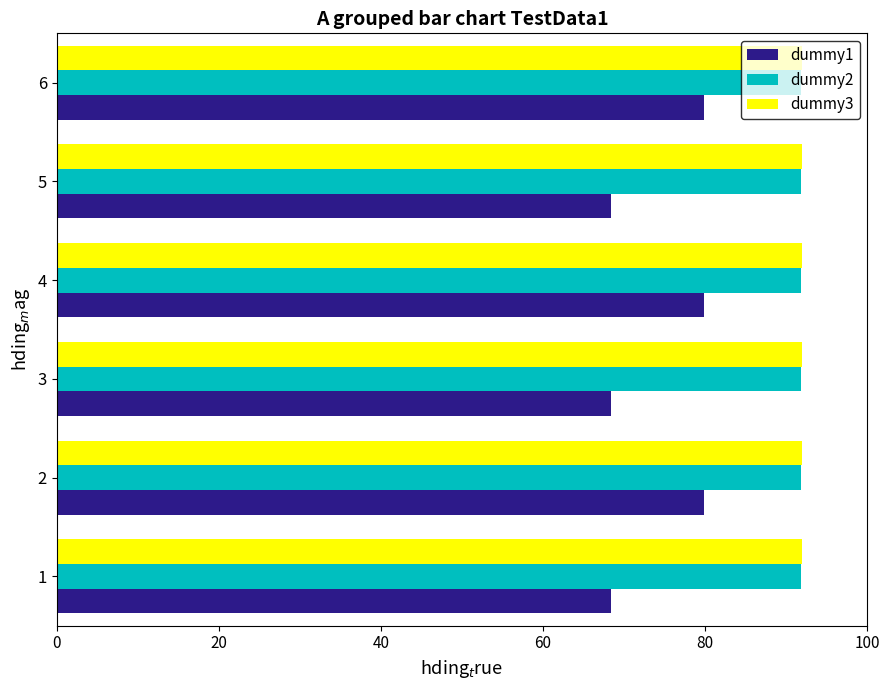

What is the spread (max minus min) of values at 2?

12.2